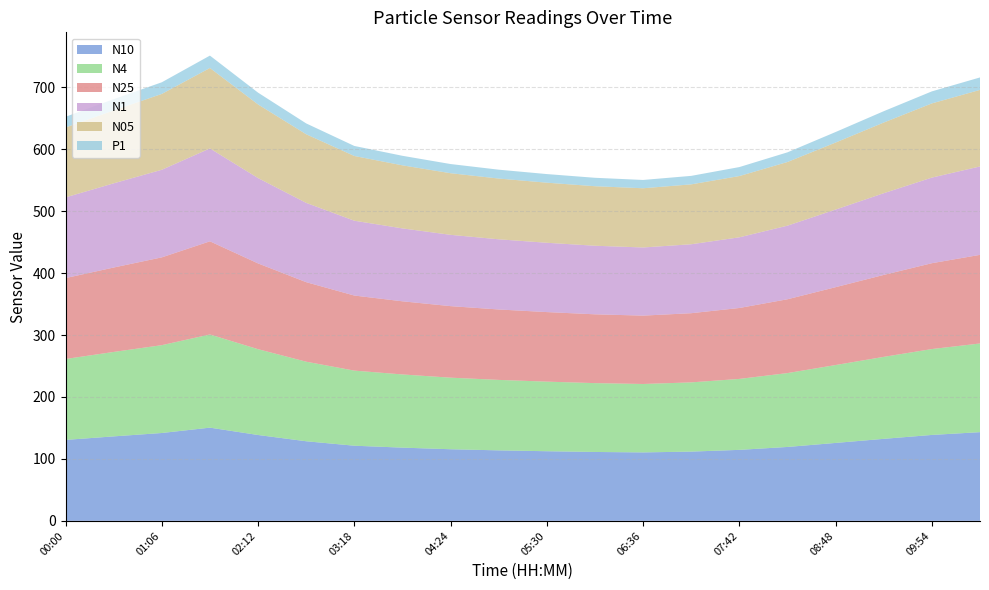

Reading left to right, what are all the values shown in this chart?

N10: 00:00=130.7	00:33=136.4	01:06=141.8	01:39=150.5	02:12=138.6	02:45=128.5	03:18=121.3	03:51=118.2	04:24=115.6	04:57=113.8	05:30=112.4	06:03=111.2	06:36=110.5	07:09=111.8	07:42=114.6	08:15=119.3	08:48=125.8	09:21=132.4	09:54=138.7	10:27=143.2
N4: 00:00=130.6	00:33=136.3	01:06=141.8	01:39=150.4	02:12=138.6	02:45=128.5	03:18=121.3	03:51=118.2	04:24=115.6	04:57=113.8	05:30=112.4	06:03=111.2	06:36=110.5	07:09=111.8	07:42=114.6	08:15=119.3	08:48=125.8	09:21=132.4	09:54=138.7	10:27=143.2
N25: 00:00=130.6	00:33=136.3	01:06=141.8	01:39=150.4	02:12=138.4	02:45=128.4	03:18=121.2	03:51=118.1	04:24=115.5	04:57=113.7	05:30=112.3	06:03=111.1	06:36=110.4	07:09=111.7	07:42=114.5	08:15=119.2	08:48=125.7	09:21=132.3	09:54=138.6	10:27=143.1
N1: 00:00=130.3	00:33=135.9	01:06=141.4	01:39=150.0	02:12=137.8	02:45=128.0	03:18=120.8	03:51=117.7	04:24=115.1	04:57=113.3	05:30=111.9	06:03=110.7	06:36=110.0	07:09=111.3	07:42=114.1	08:15=118.8	08:48=125.3	09:21=131.9	09:54=138.2	10:27=142.7
N05: 00:00=112.9	00:33=117.7	01:06=122.5	01:39=129.9	02:12=118.9	02:45=110.8	03:18=104.5	03:51=101.8	04:24=99.5	04:57=98.1	05:30=97.0	06:03=96.1	06:36=95.6	07:09=96.7	07:42=98.9	08:15=102.8	08:48=108.2	09:21=114.1	09:54=119.8	10:27=123.6
P1: 00:00=17.3	00:33=18.1	01:06=18.8	01:39=20.0	02:12=19.1	02:45=17.5	03:18=16.2	03:51=15.4	04:24=14.8	04:57=14.3	05:30=13.9	06:03=13.6	06:36=13.4	07:09=13.7	07:42=14.5	08:15=15.6	08:48=17.0	09:21=18.3	09:54=19.4	10:27=20.1